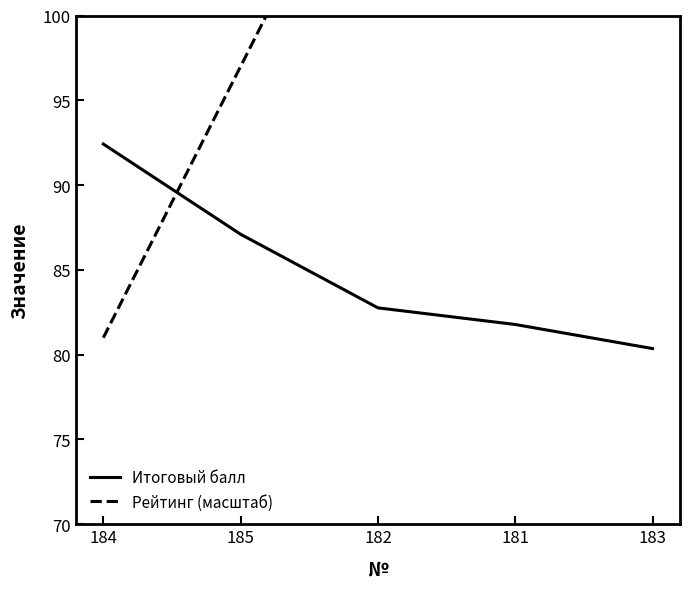

The Итоговый балл series shows 47.9 at 181. True or false?

False